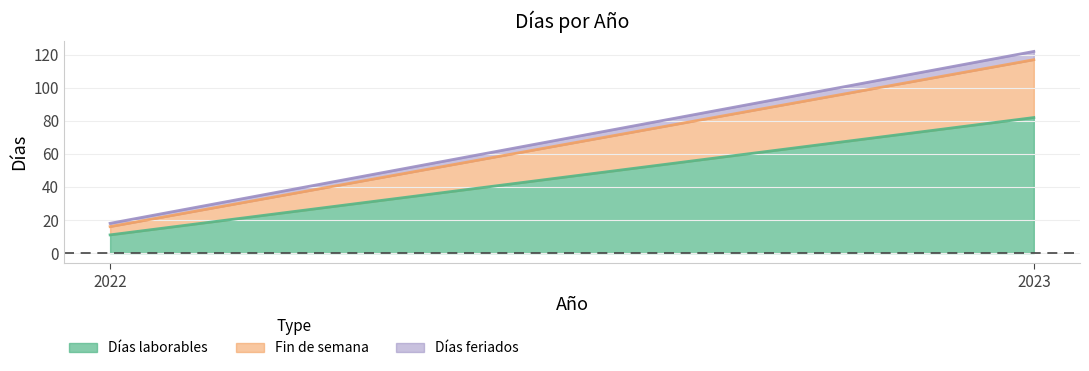

What are all the series names shown in the legend?

Días laborables, Fin de semana, Días feriados